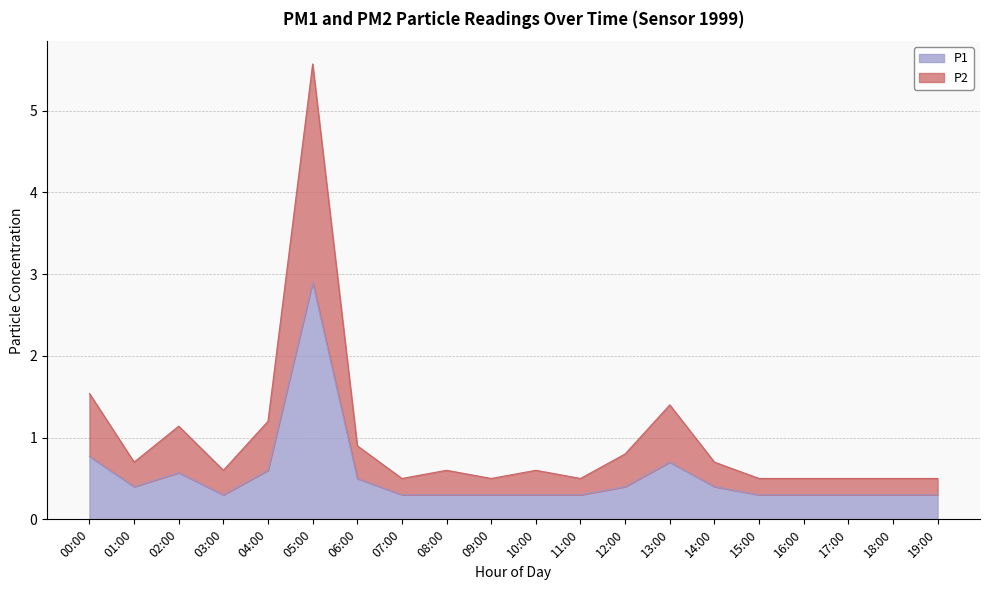

What is the sum of all P2 values?

19.8